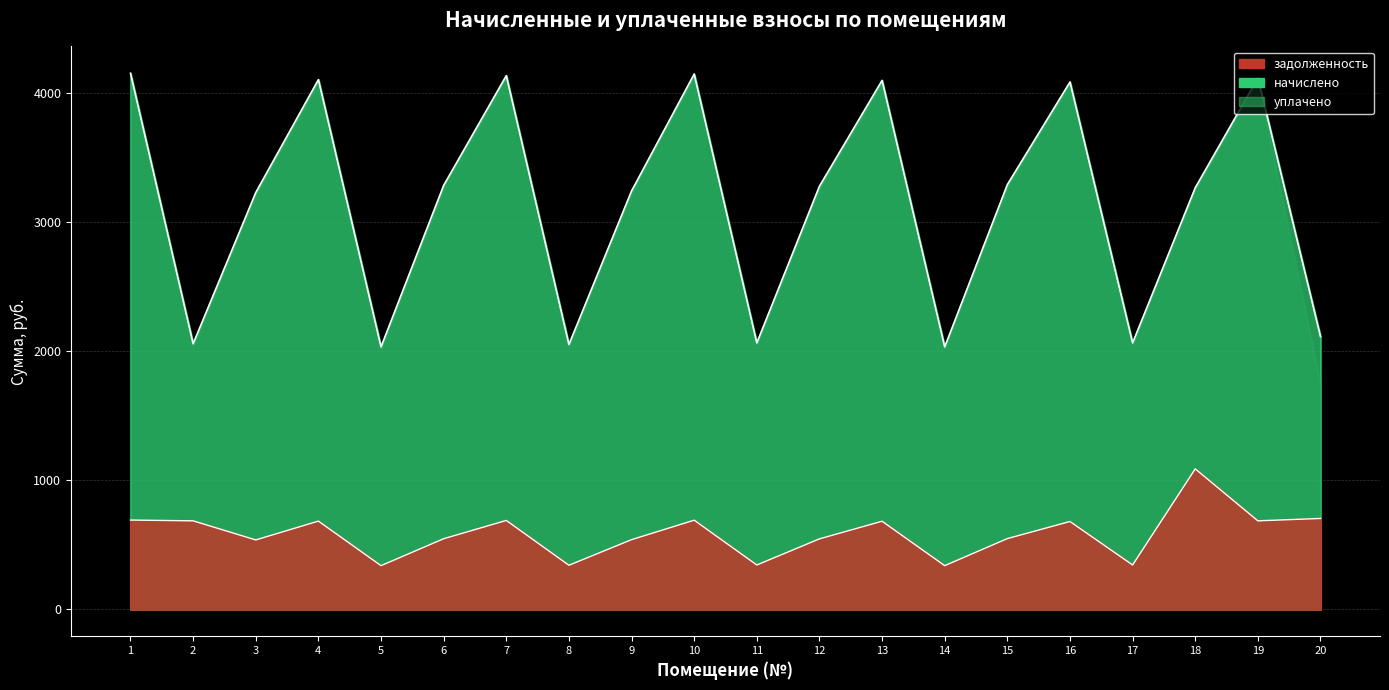

What is the value of the начислено point at the 12th from the left?

3275.0